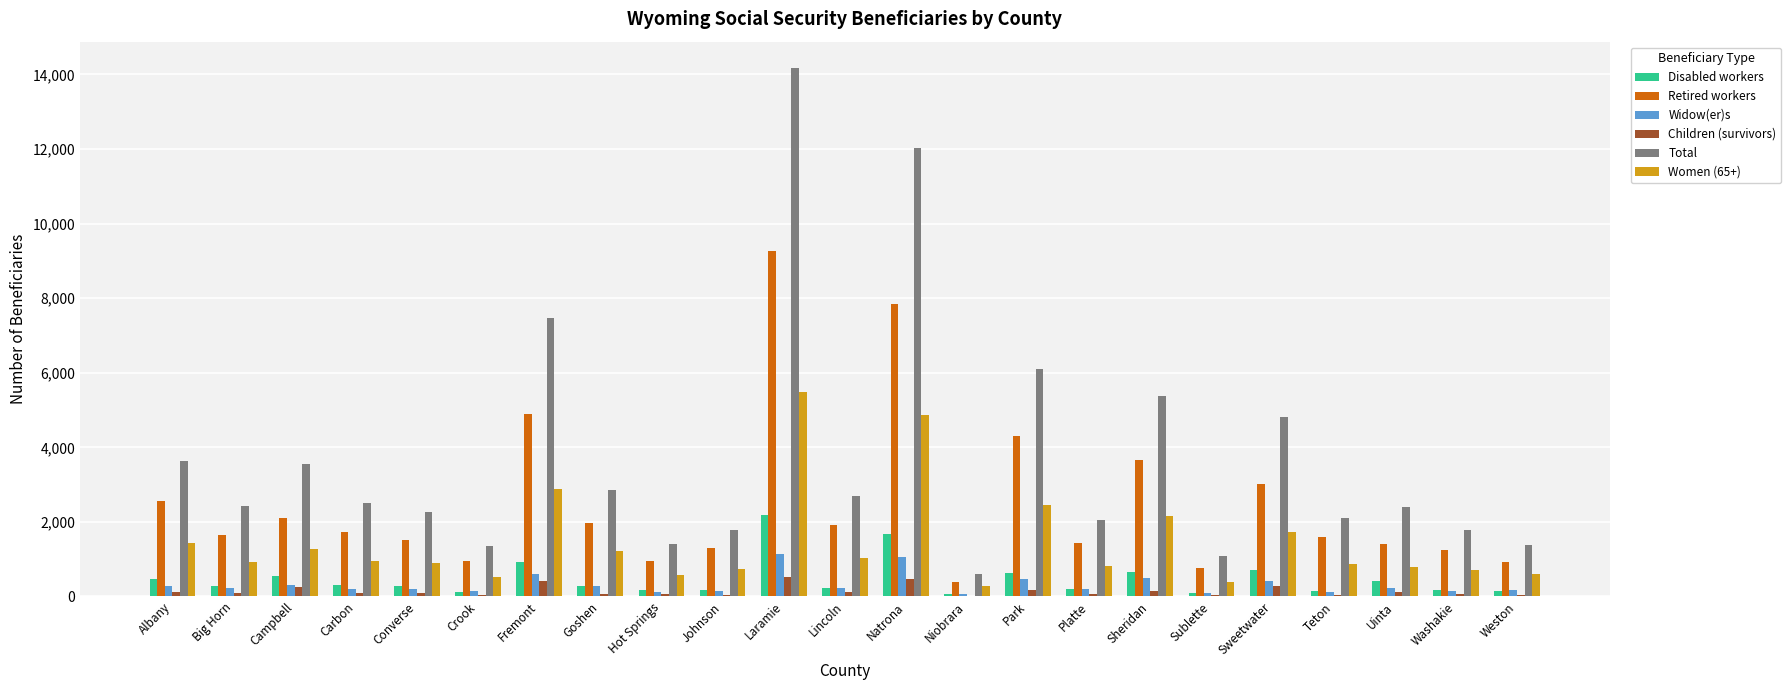

Which series has the largest range (max minus min)?

Total